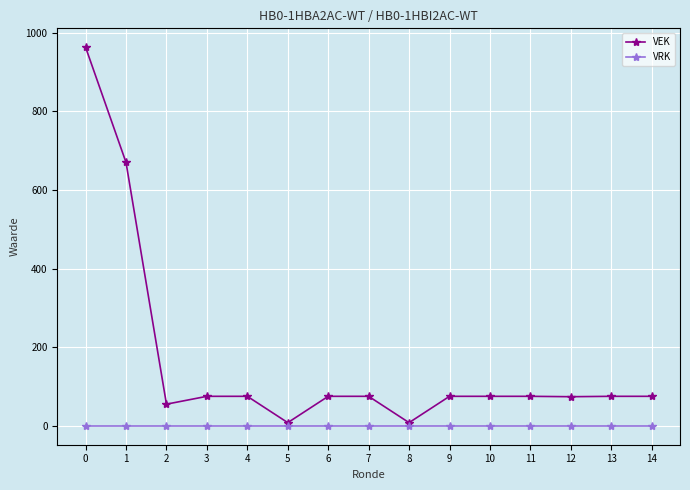

How many lines are shown in the chart?

2